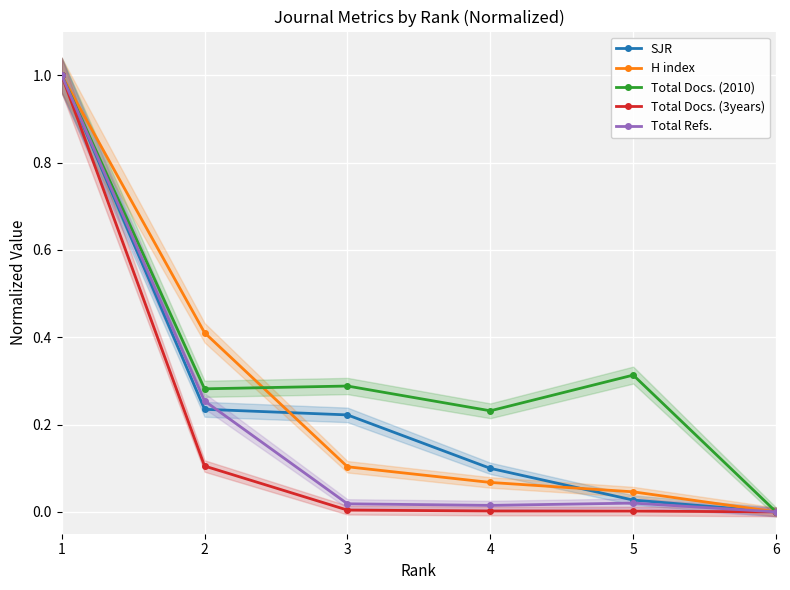

At how many categories does at least one series exceed 0?

5